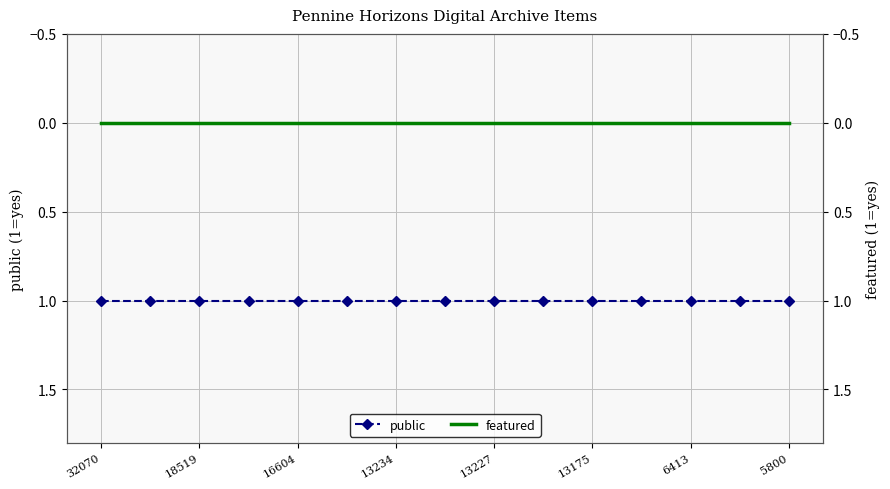

Is this an area chart (filled region under the line)?

No